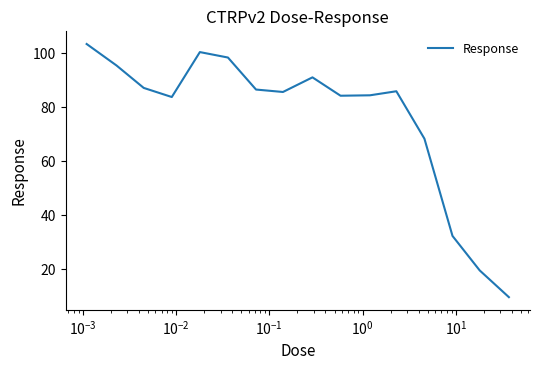

What is the difference between the maximum and minimum values?

93.9